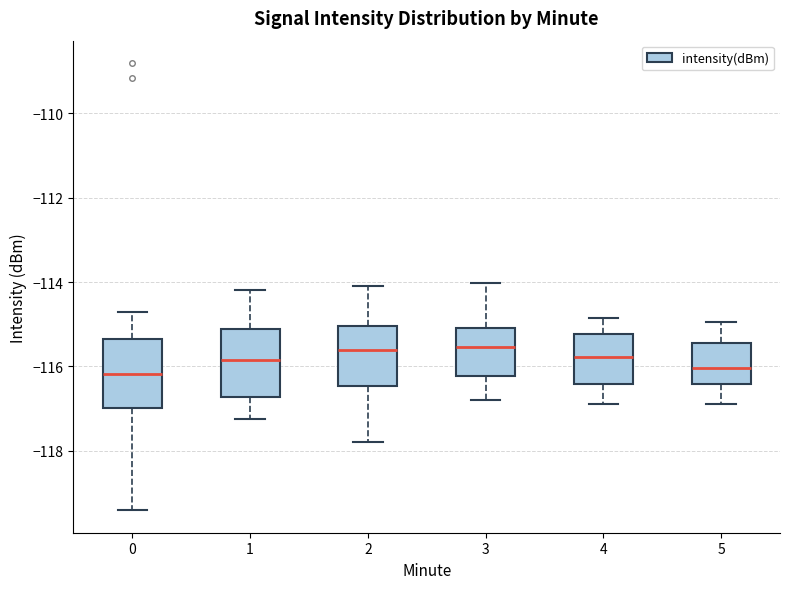

Where does the lower whisker of the box at x = 1 end on the y-axis? The values are not printed on the chart, so give them approximately, as read against the axis.

-117.2